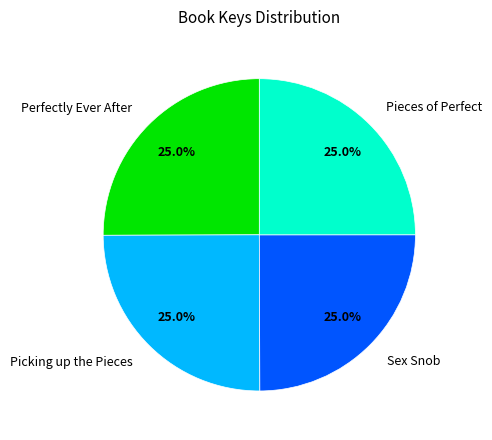

To the nearest percent, what is the average slice percentage?

25%